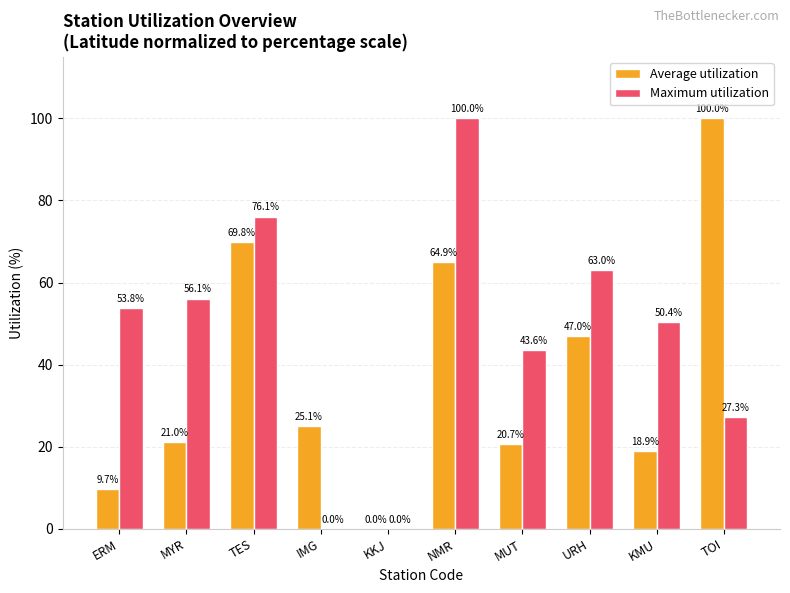

How many data points in Maximum utilization are above 53?

5